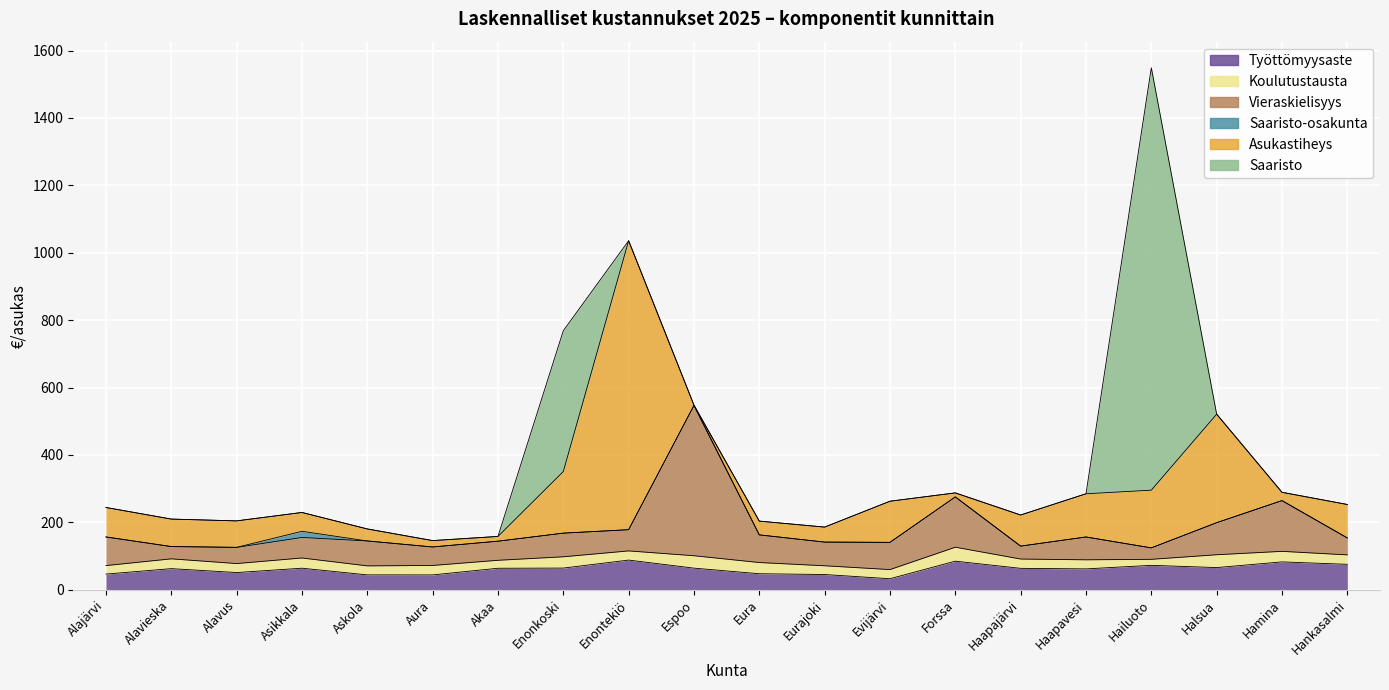

What is the sum of all Asukastiheys values?

2471.2